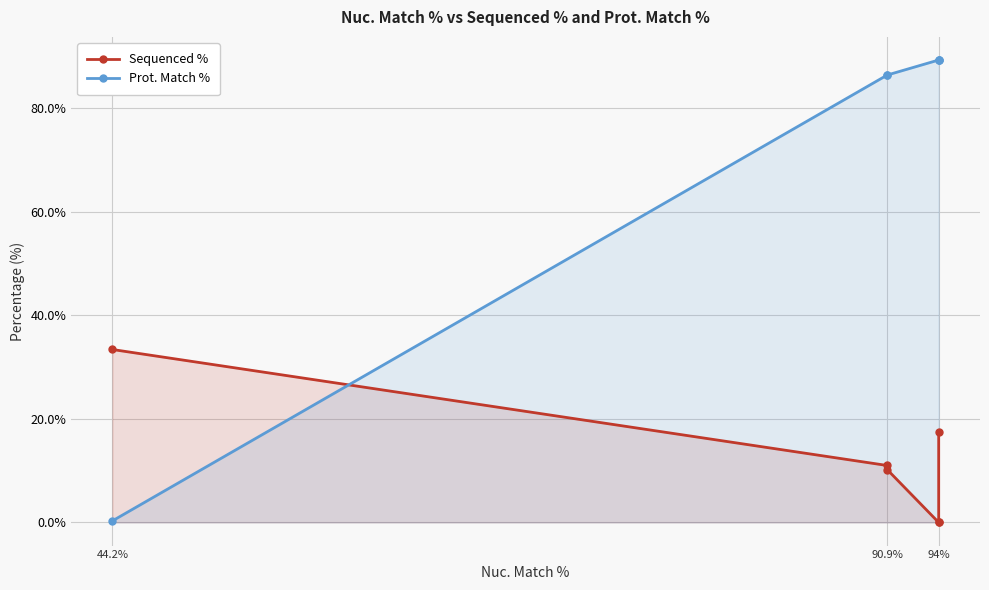

Which series has the largest total across all categories?

Prot. Match %